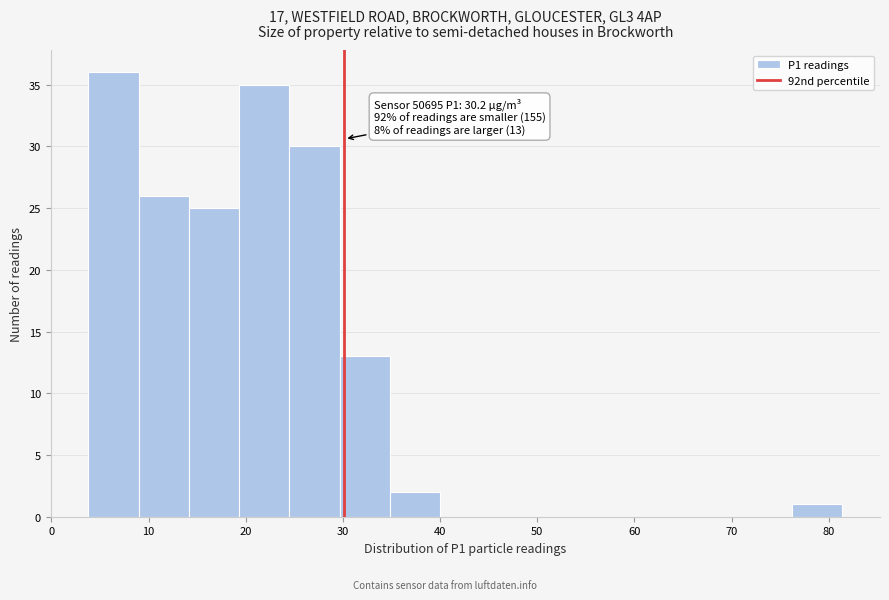

Over which range of the x-axis is the bar tallest?

4 to 9